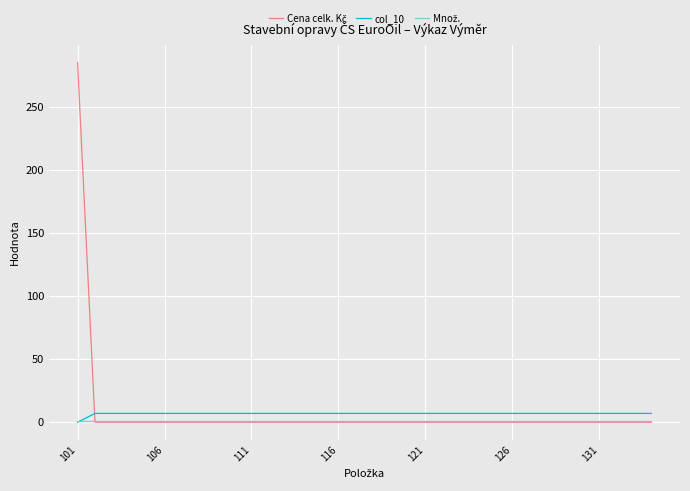

What is the maximum value shown in the chart?

285